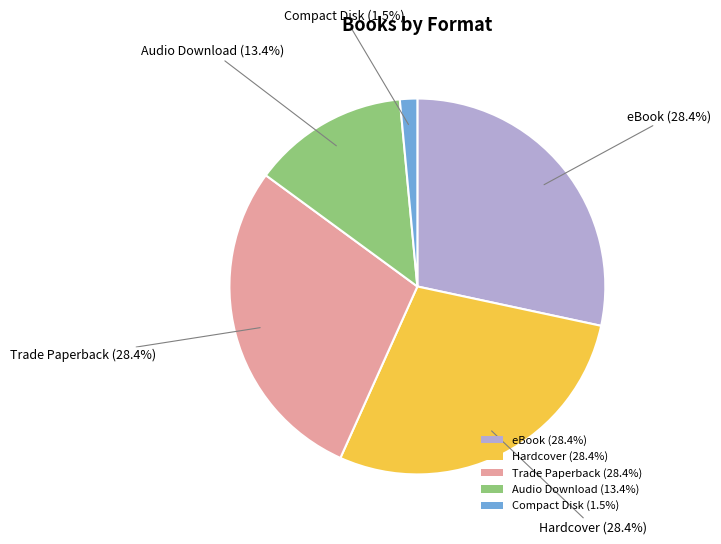

Count the number of slices in the pie.

5